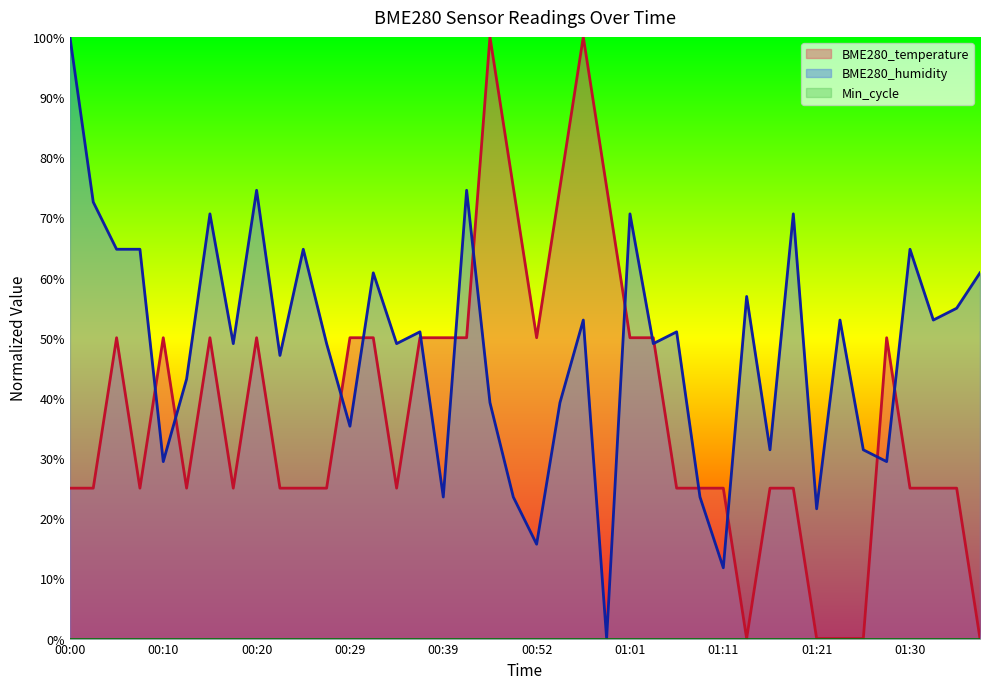

What is the highest value of the BME280_temperature series?

100.0